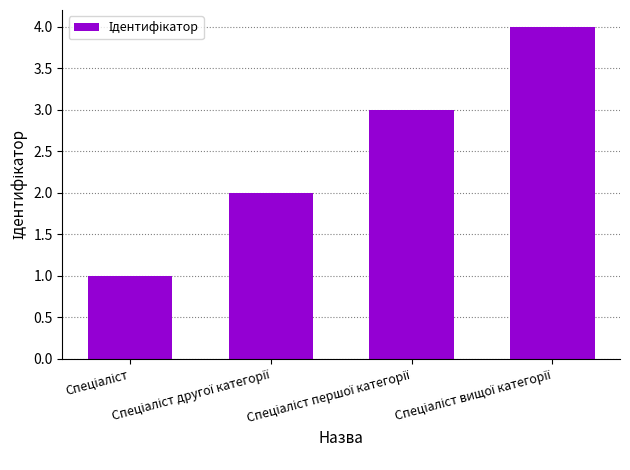

What is the sum of all values?

10